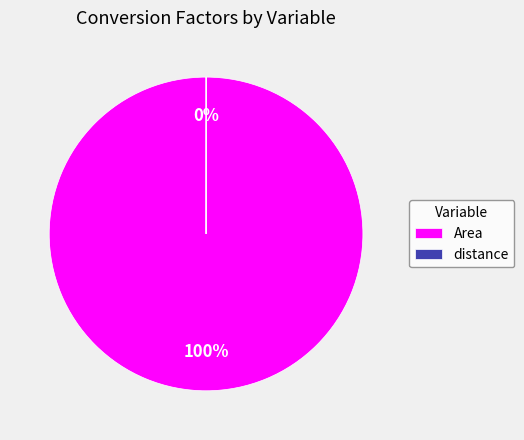

Is it true that Area is 93% of the pie?

False